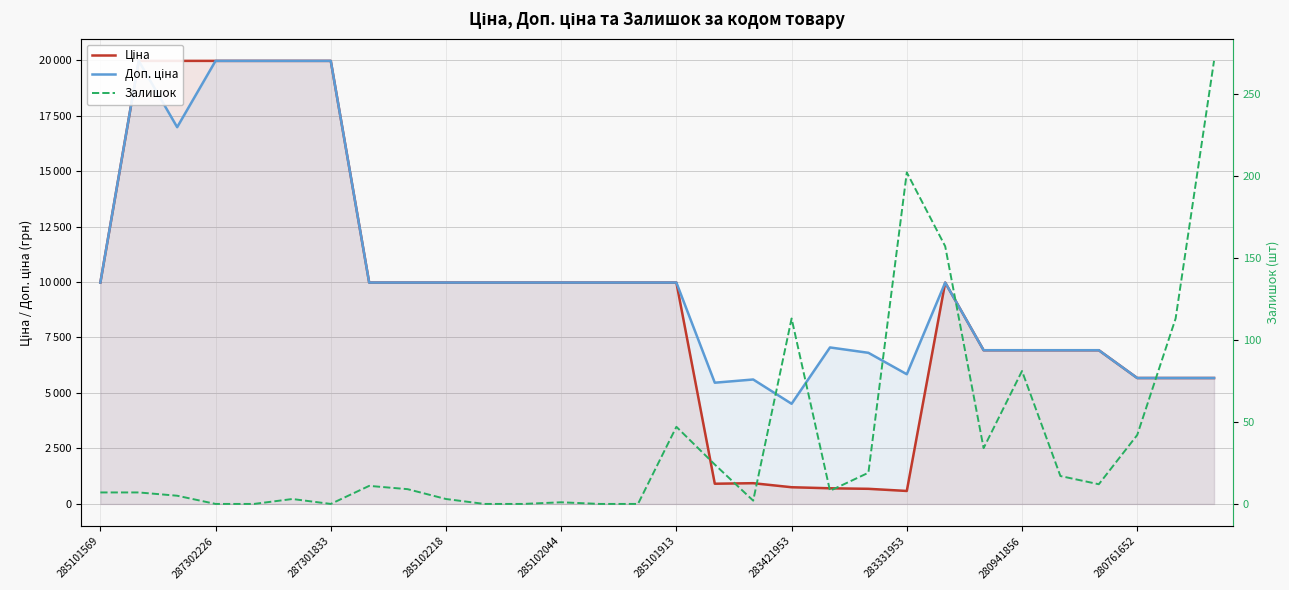

Reading left to right, transcribe all the data shown in this chart.

Ціна: 9975.0	19964.2	19964.2	19964.2	19964.2	19964.2	19964.2	9975.0	9975.0	9975.0	9975.0	9975.0	9975.0	9975.0	9975.0	9975.0	910.4	934.5	752.2	705.1	681.0	584.4	9975.0	6925.7	6925.7	6925.7	6925.7	5673.8	5673.8	5673.8
Доп. ціна: 9975.0	19964.2	16976.3	19964.2	19964.2	19964.2	19964.2	9975.0	9975.0	9975.0	9975.0	9975.0	9975.0	9975.0	9975.0	9975.0	5462.3	5607.2	4513.3	7051.3	6809.8	5843.9	9975.0	6925.7	6925.7	6925.7	6925.7	5673.8	5673.8	5673.8
Залишок: 7.0	7.0	5.0	0.0	0.0	3.0	0.0	11.0	9.0	3.0	0.0	0.0	1.0	0.0	0.0	47.0	24.0	2.0	113.0	8.0	19.0	202.0	157.0	34.0	81.0	17.0	12.0	42.0	113.0	270.0